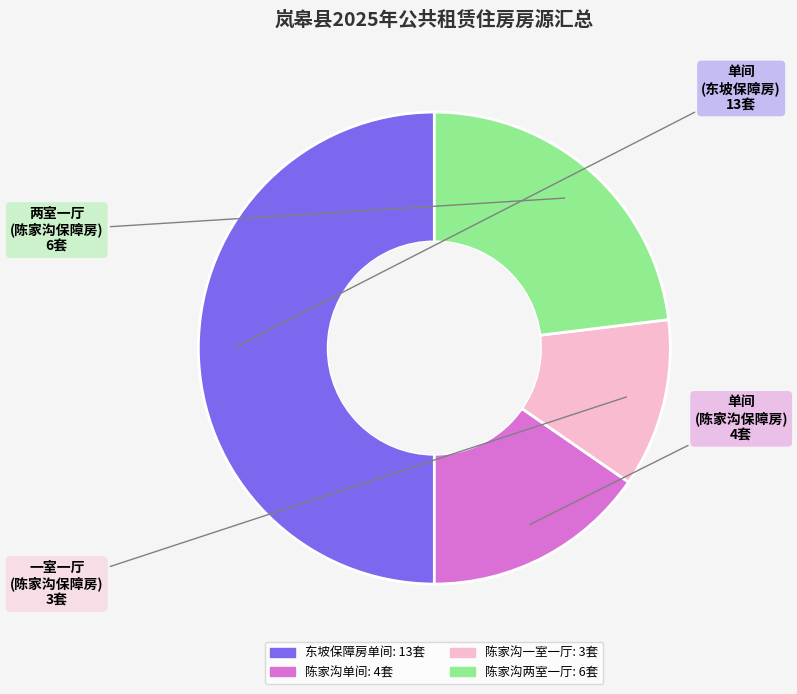

How many slices are in this pie chart?

4